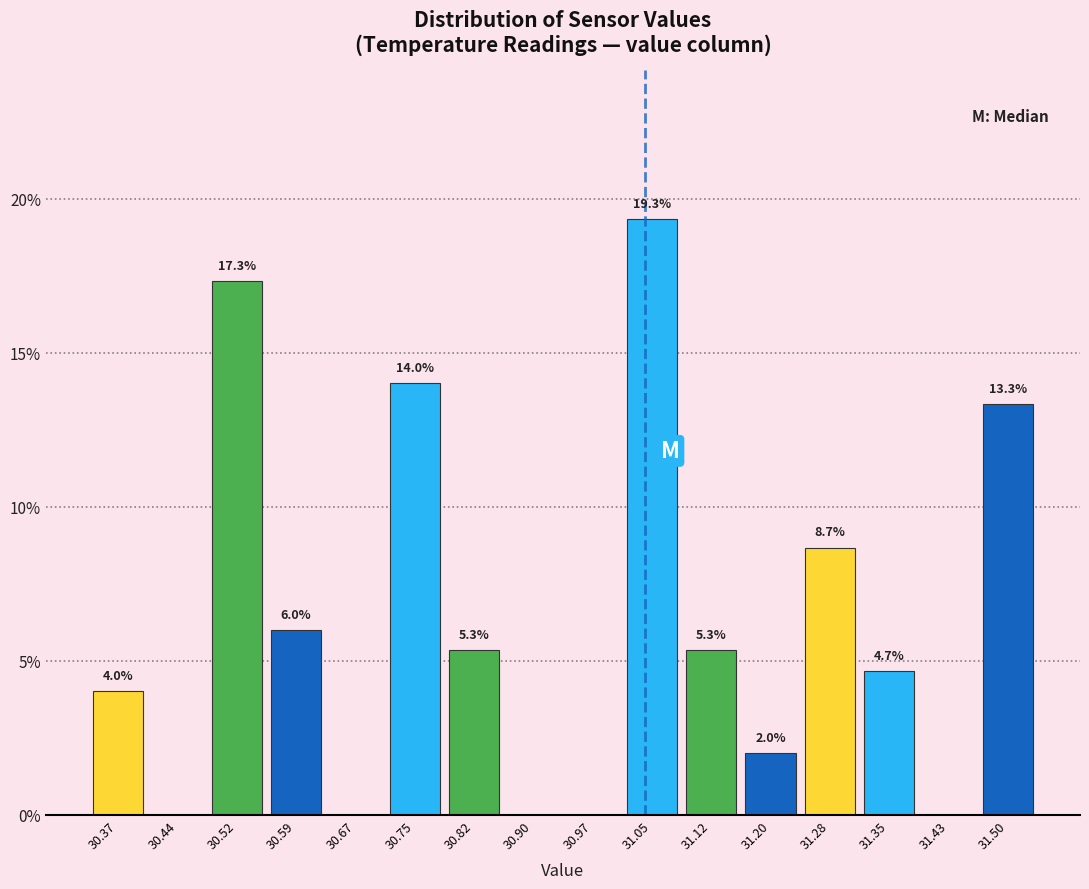

Over which range of the x-axis is the bar tallest?

31.01 to 31.09